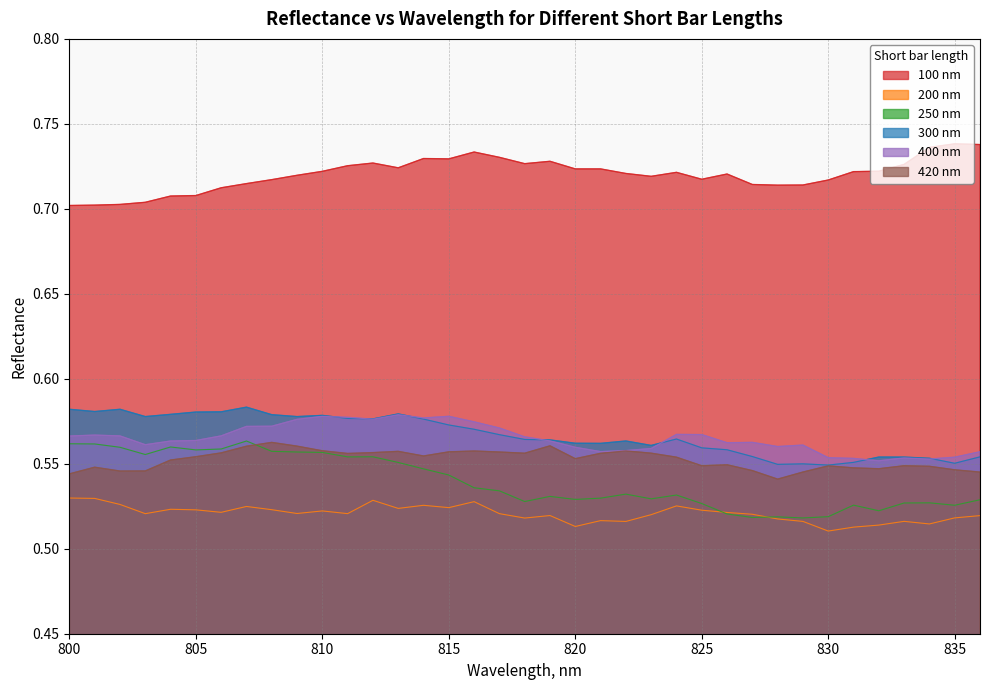

Reading right to left, extract all data points from this chart.

100 nm: 836=0.7	835=0.7	834=0.7	833=0.7	832=0.7	831=0.7	830=0.7	829=0.7	828=0.7	827=0.7	826=0.7	825=0.7	824=0.7	823=0.7	822=0.7	821=0.7	820=0.7	819=0.7	818=0.7	817=0.7	816=0.7	815=0.7	814=0.7	813=0.7	812=0.7	811=0.7	810=0.7	809=0.7	808=0.7	807=0.7	806=0.7	805=0.7	804=0.7	803=0.7	802=0.7	801=0.7	800=0.7
200 nm: 836=0.5	835=0.5	834=0.5	833=0.5	832=0.5	831=0.5	830=0.5	829=0.5	828=0.5	827=0.5	826=0.5	825=0.5	824=0.5	823=0.5	822=0.5	821=0.5	820=0.5	819=0.5	818=0.5	817=0.5	816=0.5	815=0.5	814=0.5	813=0.5	812=0.5	811=0.5	810=0.5	809=0.5	808=0.5	807=0.5	806=0.5	805=0.5	804=0.5	803=0.5	802=0.5	801=0.5	800=0.5
250 nm: 836=0.5	835=0.5	834=0.5	833=0.5	832=0.5	831=0.5	830=0.5	829=0.5	828=0.5	827=0.5	826=0.5	825=0.5	824=0.5	823=0.5	822=0.5	821=0.5	820=0.5	819=0.5	818=0.5	817=0.5	816=0.5	815=0.5	814=0.5	813=0.6	812=0.6	811=0.6	810=0.6	809=0.6	808=0.6	807=0.6	806=0.6	805=0.6	804=0.6	803=0.6	802=0.6	801=0.6	800=0.6
300 nm: 836=0.6	835=0.6	834=0.6	833=0.6	832=0.6	831=0.6	830=0.5	829=0.5	828=0.5	827=0.6	826=0.6	825=0.6	824=0.6	823=0.6	822=0.6	821=0.6	820=0.6	819=0.6	818=0.6	817=0.6	816=0.6	815=0.6	814=0.6	813=0.6	812=0.6	811=0.6	810=0.6	809=0.6	808=0.6	807=0.6	806=0.6	805=0.6	804=0.6	803=0.6	802=0.6	801=0.6	800=0.6
400 nm: 836=0.6	835=0.6	834=0.6	833=0.6	832=0.6	831=0.6	830=0.6	829=0.6	828=0.6	827=0.6	826=0.6	825=0.6	824=0.6	823=0.6	822=0.6	821=0.6	820=0.6	819=0.6	818=0.6	817=0.6	816=0.6	815=0.6	814=0.6	813=0.6	812=0.6	811=0.6	810=0.6	809=0.6	808=0.6	807=0.6	806=0.6	805=0.6	804=0.6	803=0.6	802=0.6	801=0.6	800=0.6
420 nm: 836=0.5	835=0.5	834=0.5	833=0.5	832=0.5	831=0.5	830=0.5	829=0.5	828=0.5	827=0.5	826=0.5	825=0.5	824=0.6	823=0.6	822=0.6	821=0.6	820=0.6	819=0.6	818=0.6	817=0.6	816=0.6	815=0.6	814=0.6	813=0.6	812=0.6	811=0.6	810=0.6	809=0.6	808=0.6	807=0.6	806=0.6	805=0.6	804=0.6	803=0.5	802=0.5	801=0.5	800=0.5